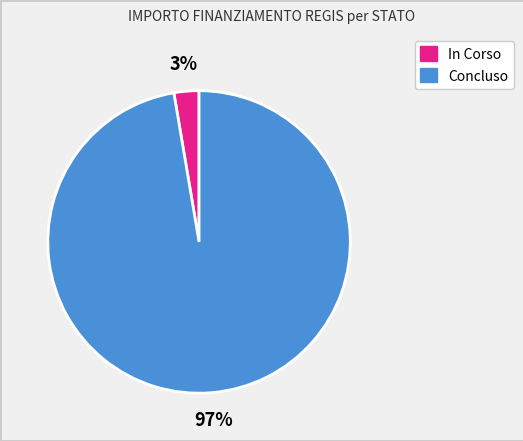

Does any single category account for the majority?

Yes